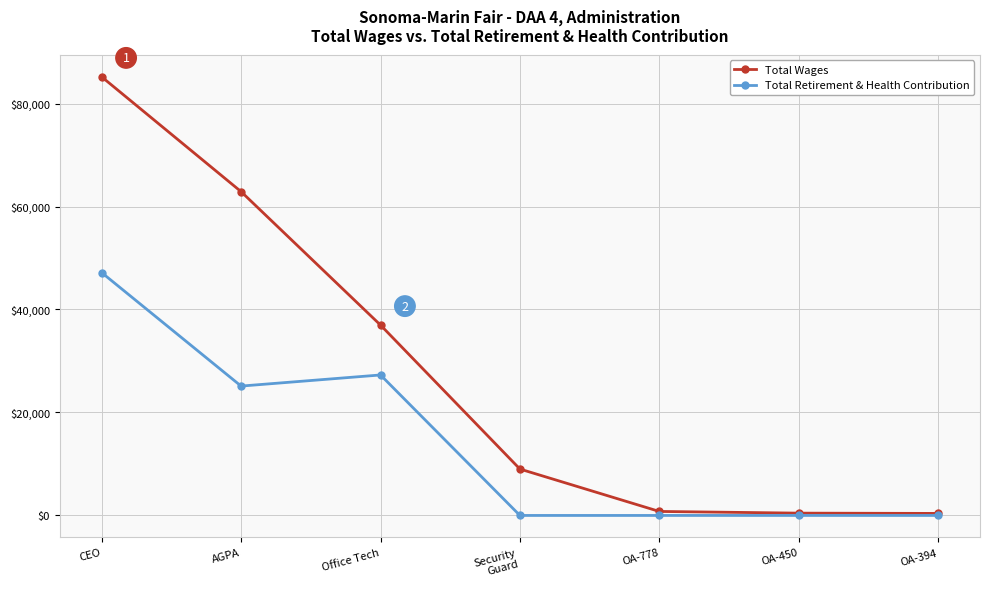

What is the average value of the Total Retirement & Health Contribution series?

14225